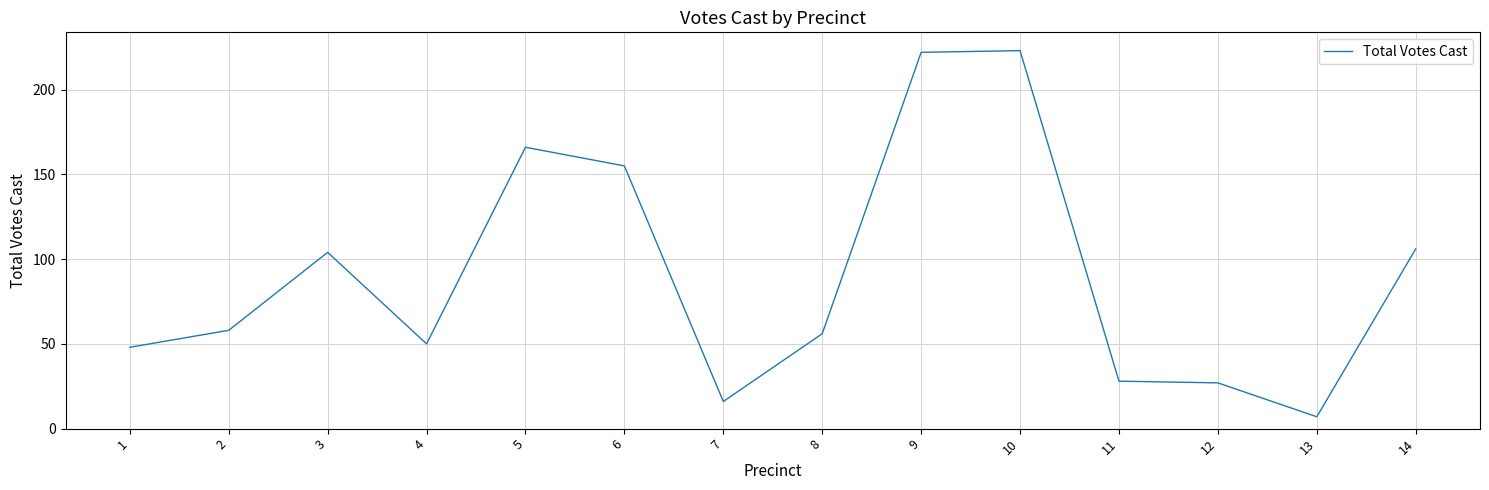

What is the maximum value shown in the chart?

223